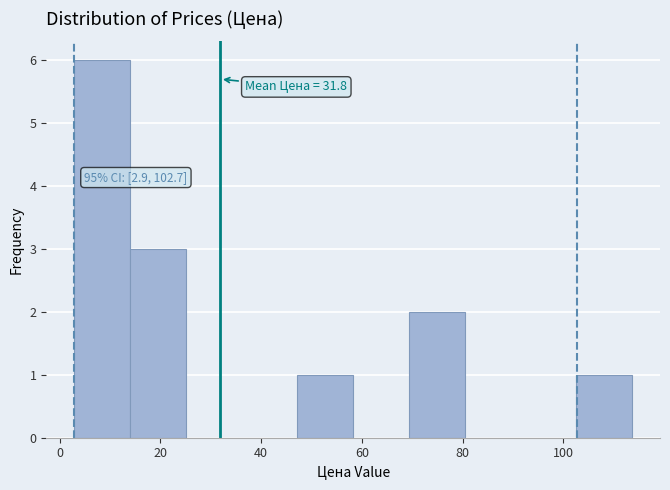

Which range on the x-axis has the tallest bar?

2 to 14